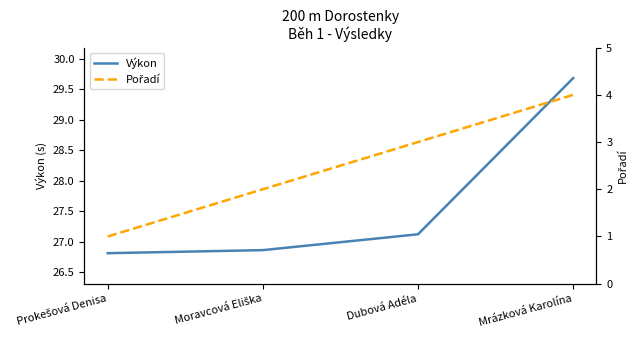

What is the label of the 1st point from the left?

Prokešová Denisa